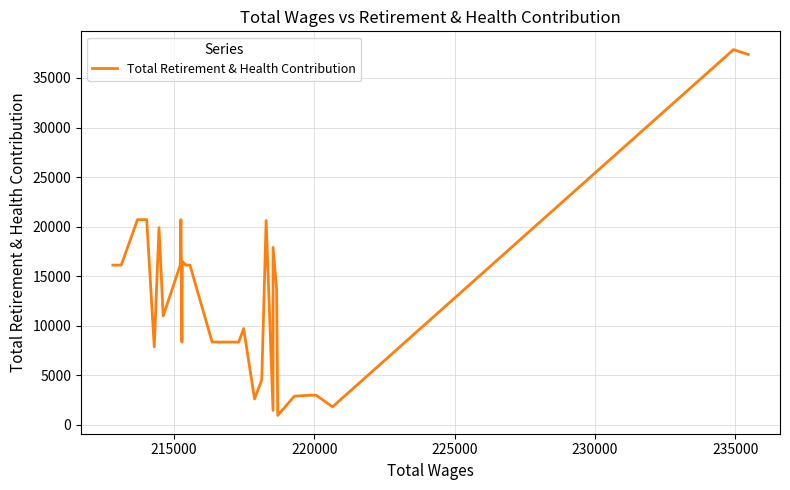

The value at 29 is 17928. True or false?

False